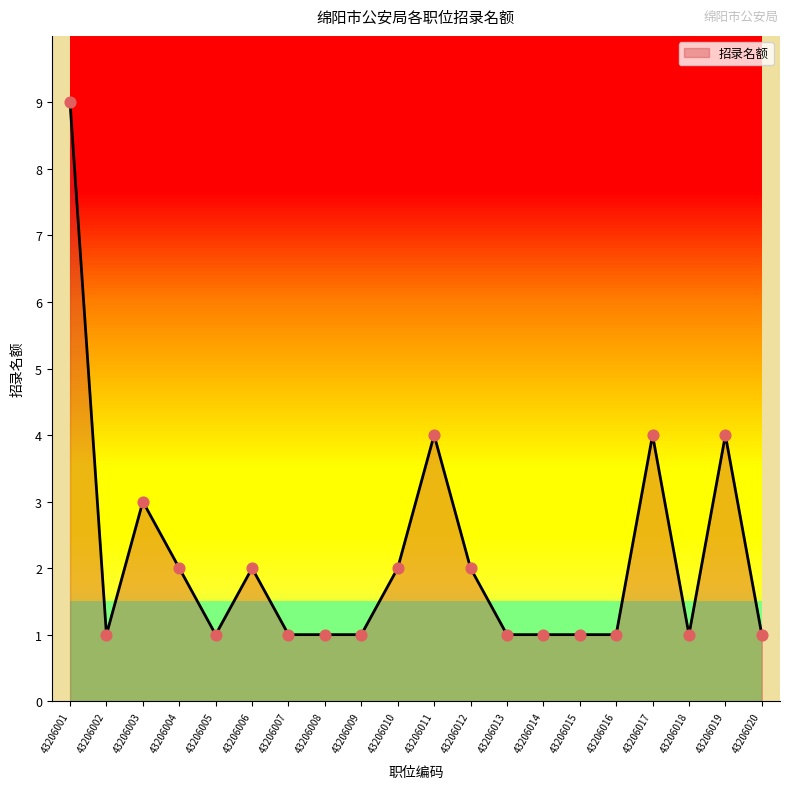

Which has a higher value, 43206013 or 43206012?

43206012